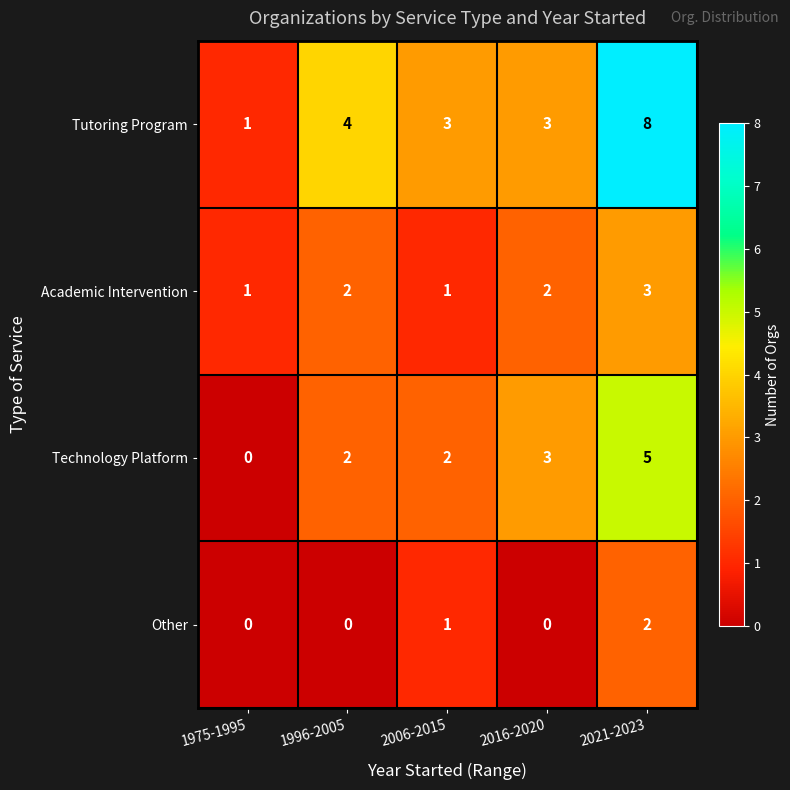

Which category has the highest value in the Technology Platform series?

2021-2023